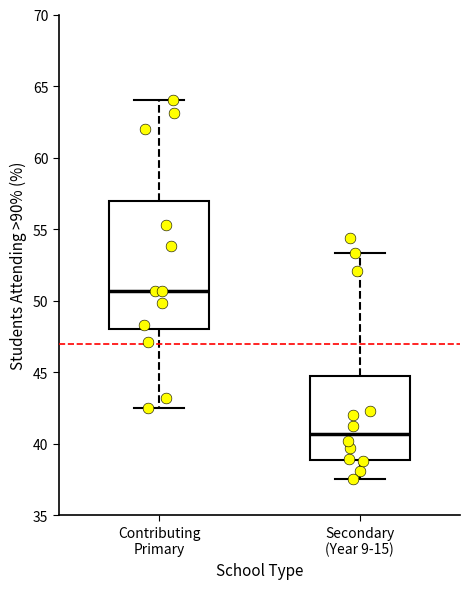

Reading left to right, read every box against the y-axis: the position of its median line, the range the box covers, and the ends of its whiskers. The values are not printed on the chart, so give them approximately, as read against the axis.

Contributing Primary: median 50.5, box 48.0 to 57.0, whiskers 42.5 to 64.0
Secondary (Year 9-15): median 40.5, box 39.0 to 45.0, whiskers 37.5 to 53.5